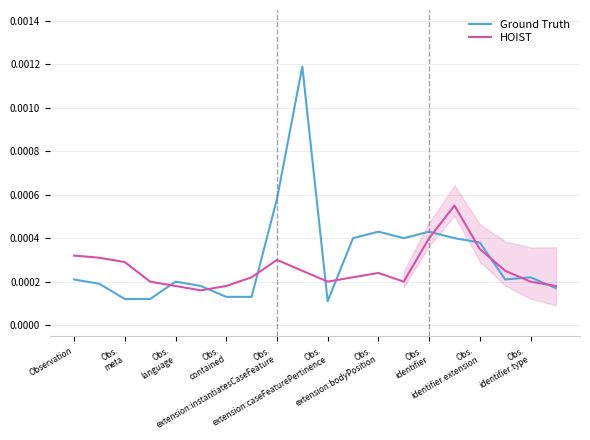

Which series ends up on top after the final intersection of Ground Truth and HOIST?

HOIST